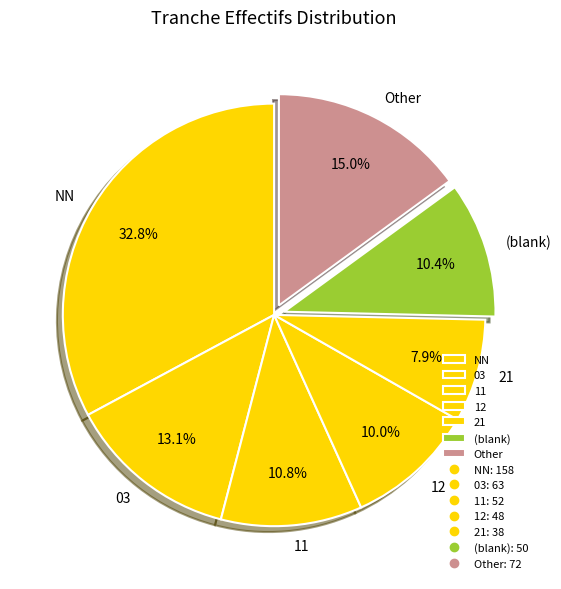

Which has a higher value, Other or (blank)?

Other